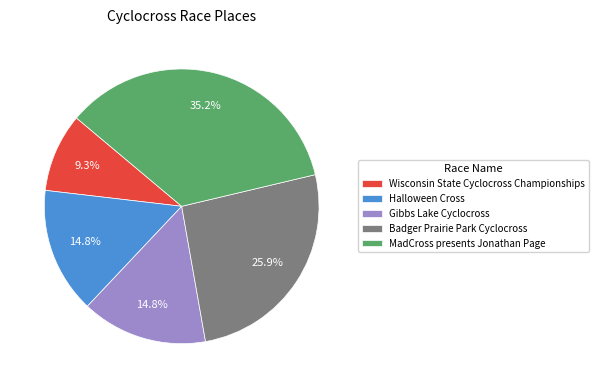

Which category has the biggest portion of the pie?

MadCross presents Jonathan Page